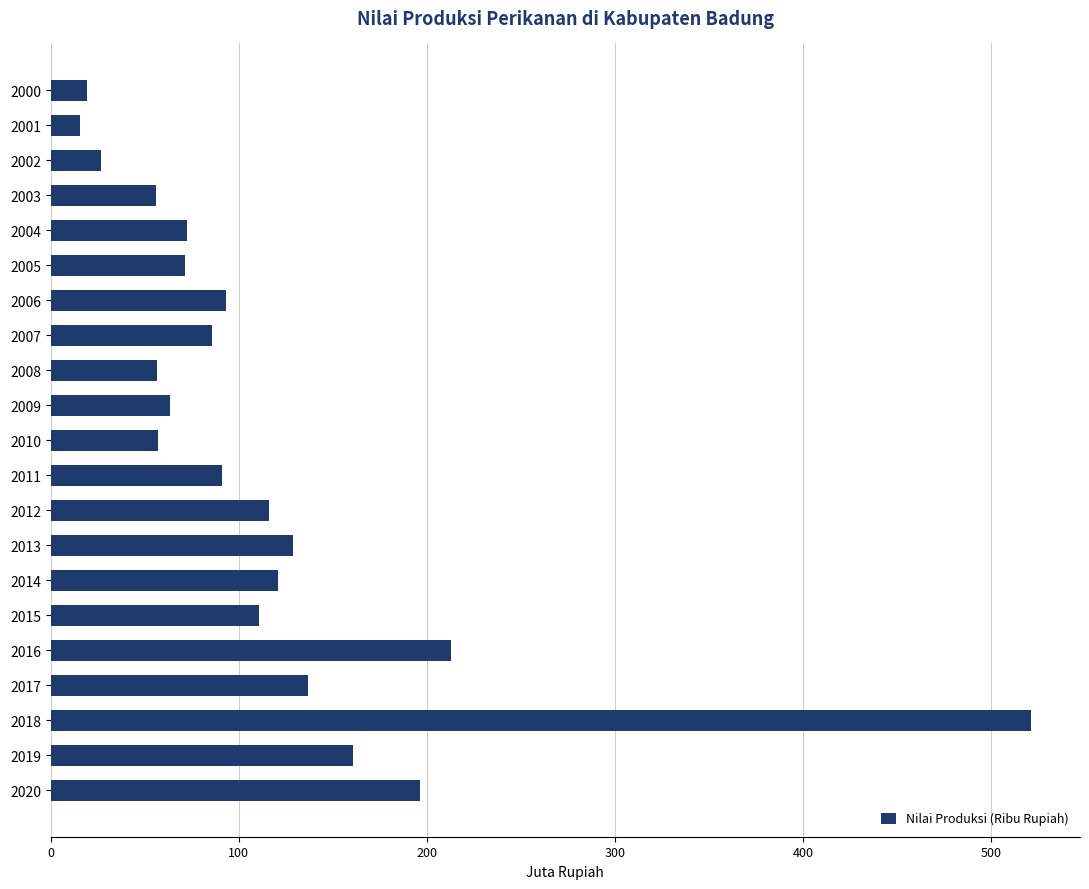

Are the bars horizontal?

Yes